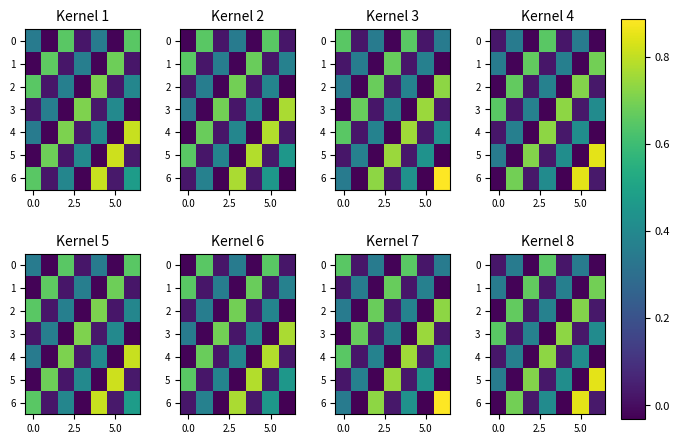

How many values in row_0 are below zero?

2